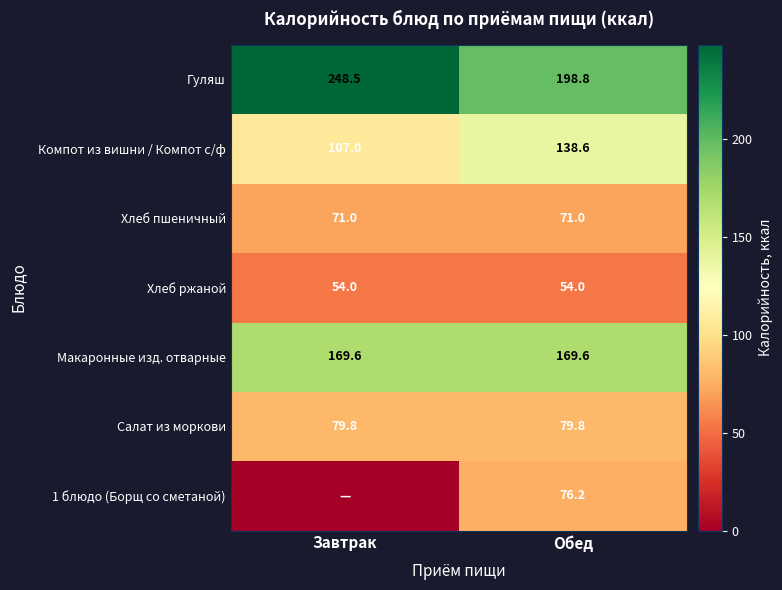

The value of Макаронные изд. отварные at Завтрак is 169.6. True or false?

True